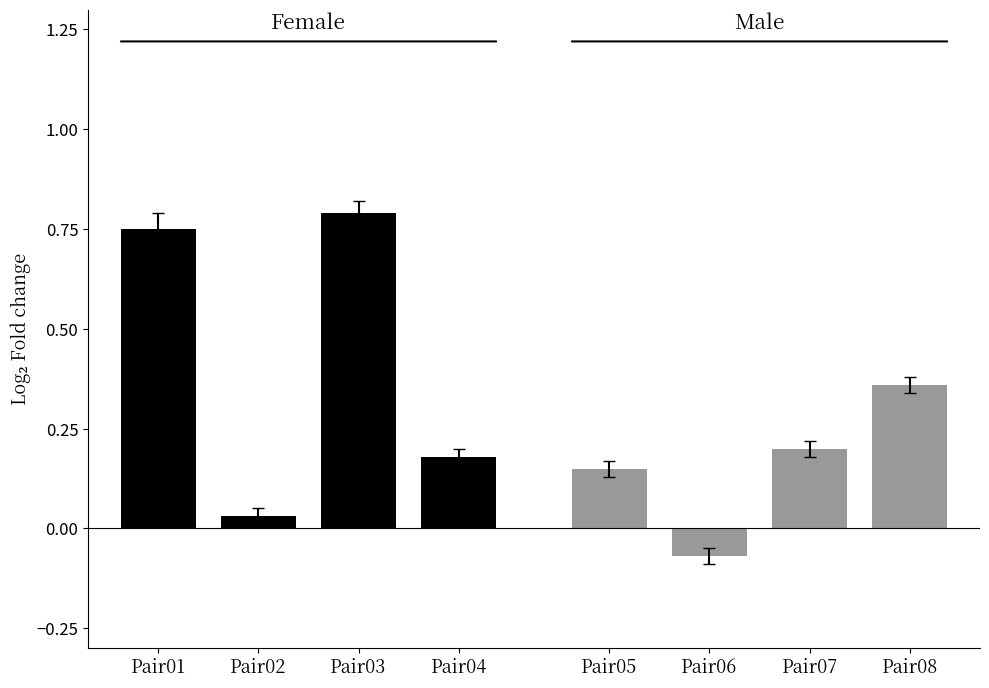

Which series has the largest range (max minus min)?

Female